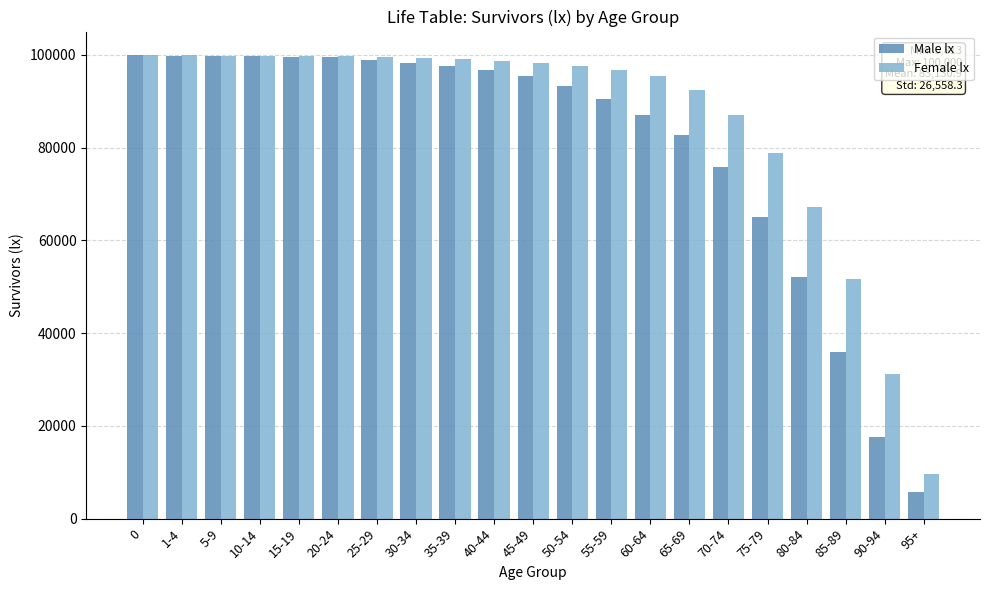

List the series in order of their overall mean, lowest first.

Male lx, Female lx